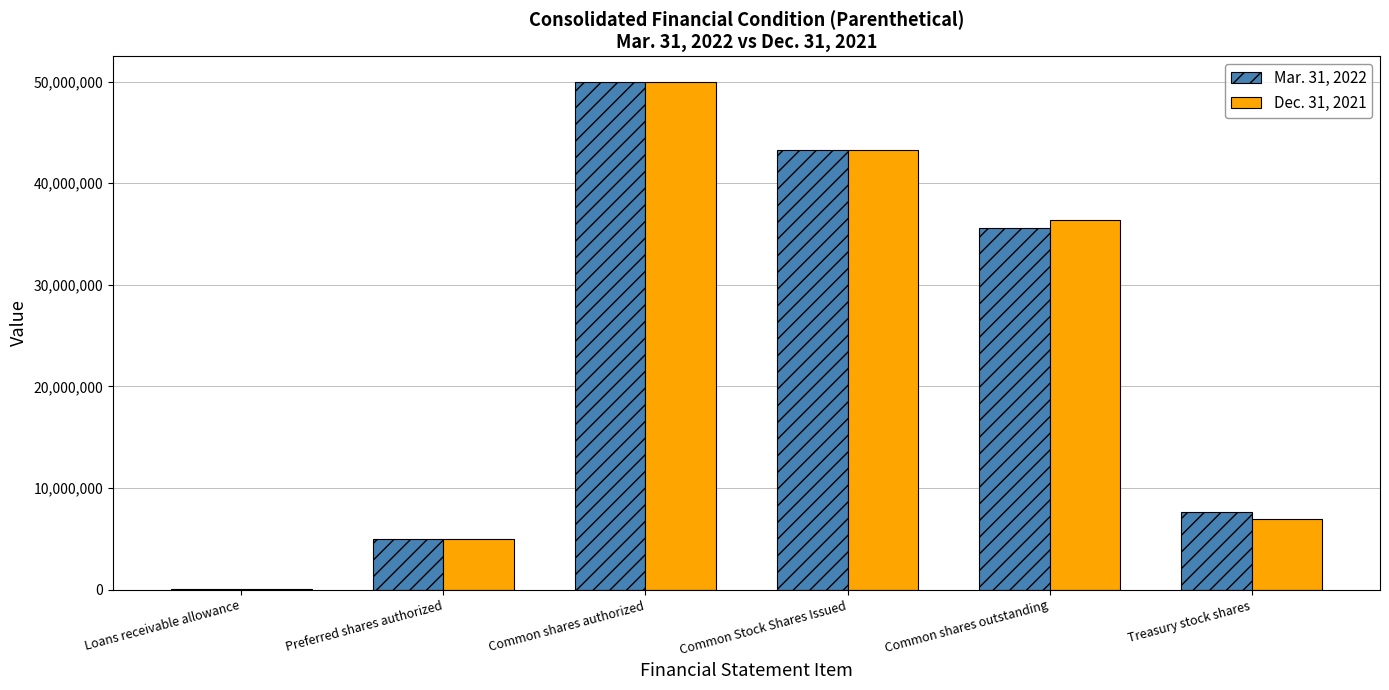

Reading left to right, what are all the values shown in this chart?

Mar. 31, 2022: Loans receivable allowance=67195	Preferred shares authorized=4963000	Common shares authorized=50000000	Common Stock Shares Issued=43297260	Common shares outstanding=35620578	Treasury stock shares=7676682
Dec. 31, 2021: Loans receivable allowance=66468	Preferred shares authorized=4963000	Common shares authorized=50000000	Common Stock Shares Issued=43297260	Common shares outstanding=36383613	Treasury stock shares=6913647